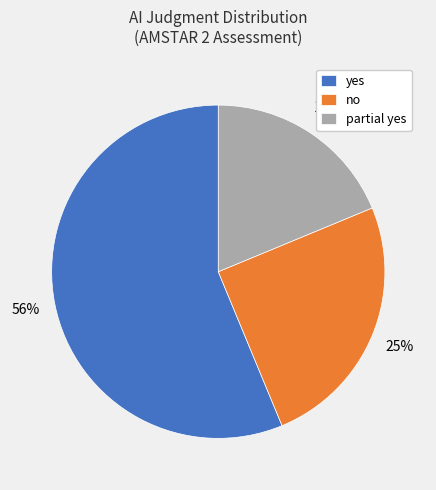

The yes slice represents 56% of the pie. True or false?

True